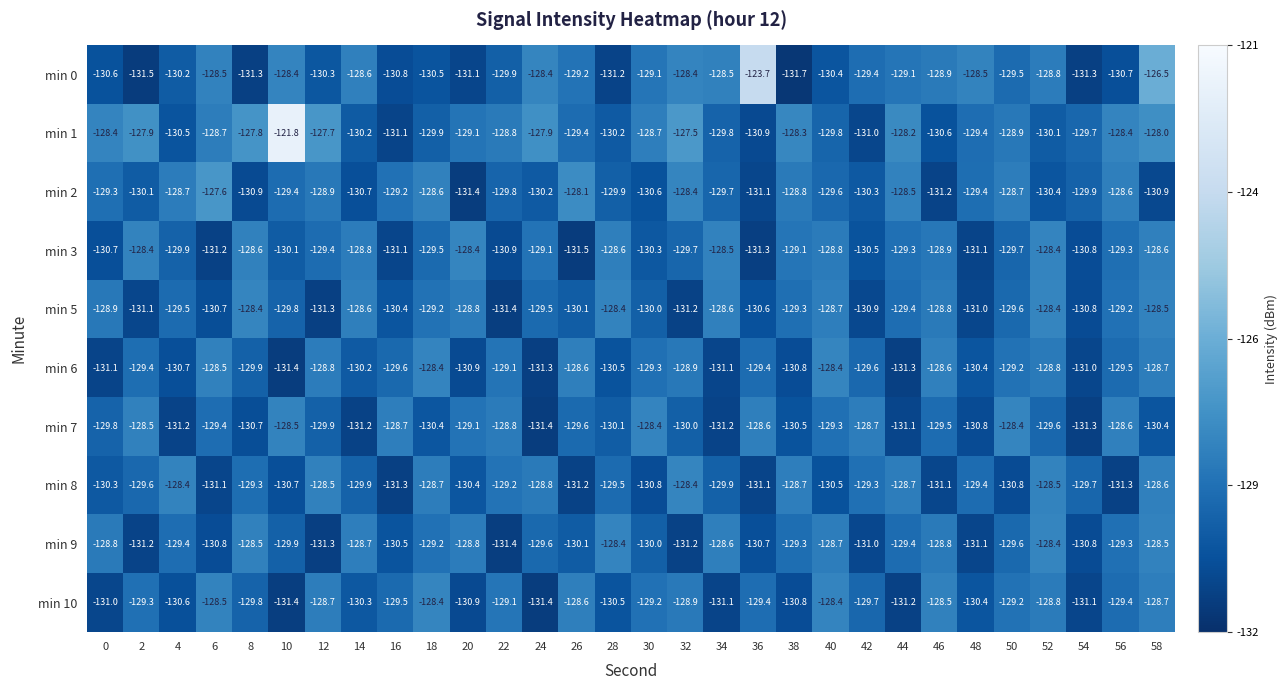

What is the average value of the min 2 series?

-129.6